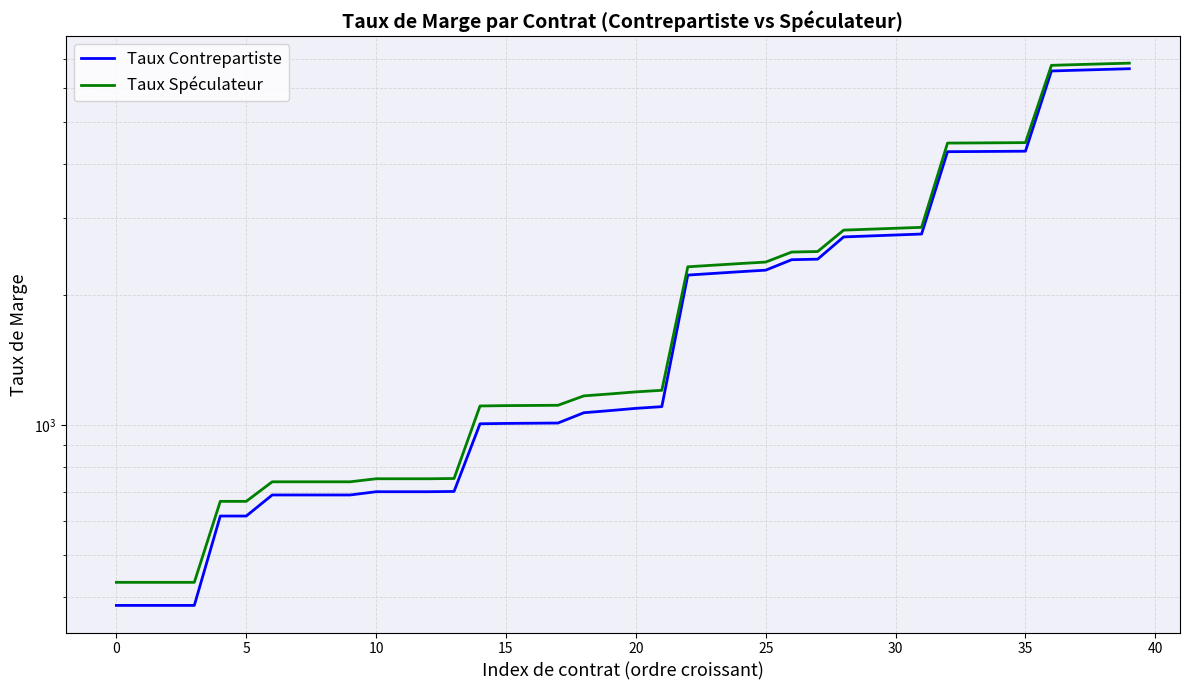

True or false: Taux Contrepartiste has more than 2 points higher than both neighbors.

False